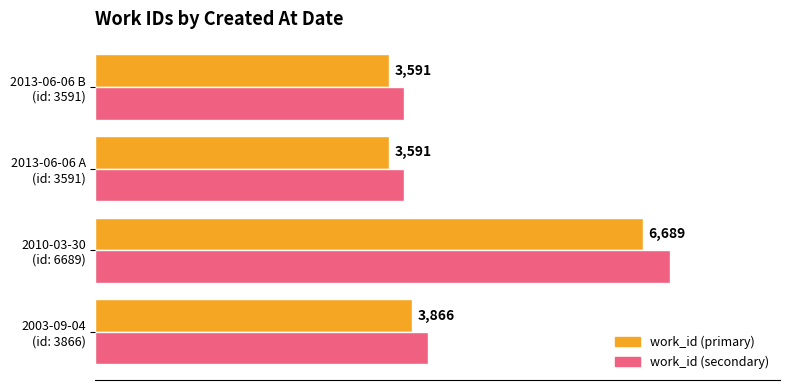

What is the sum of the values at 2013-06-06 and 2003-09-04?

7457